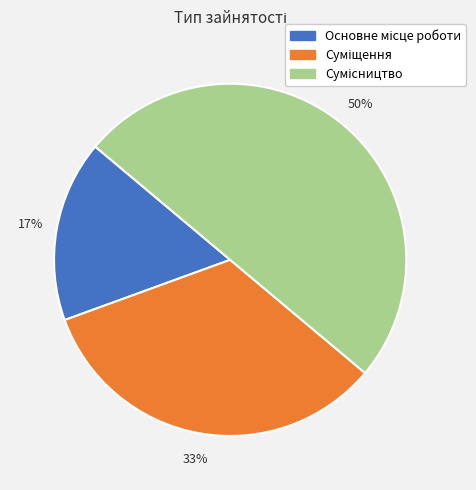

To the nearest percent, what is the difference between the largest and smallest slice percentages?

33%